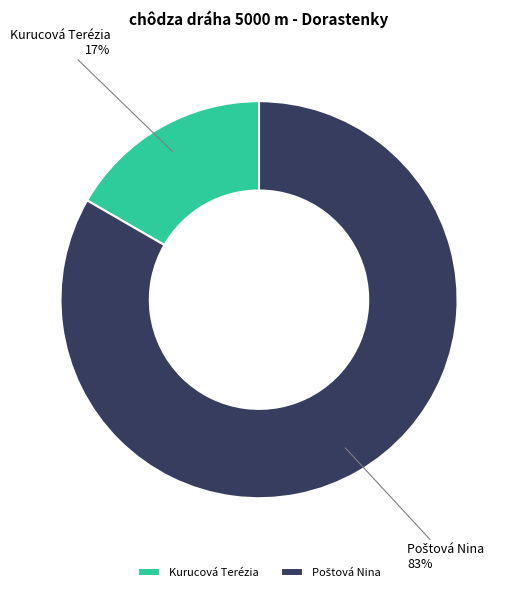

How many slices are in this pie chart?

2